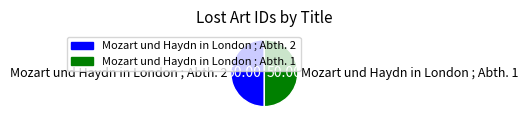

How many slices are in this pie chart?

2